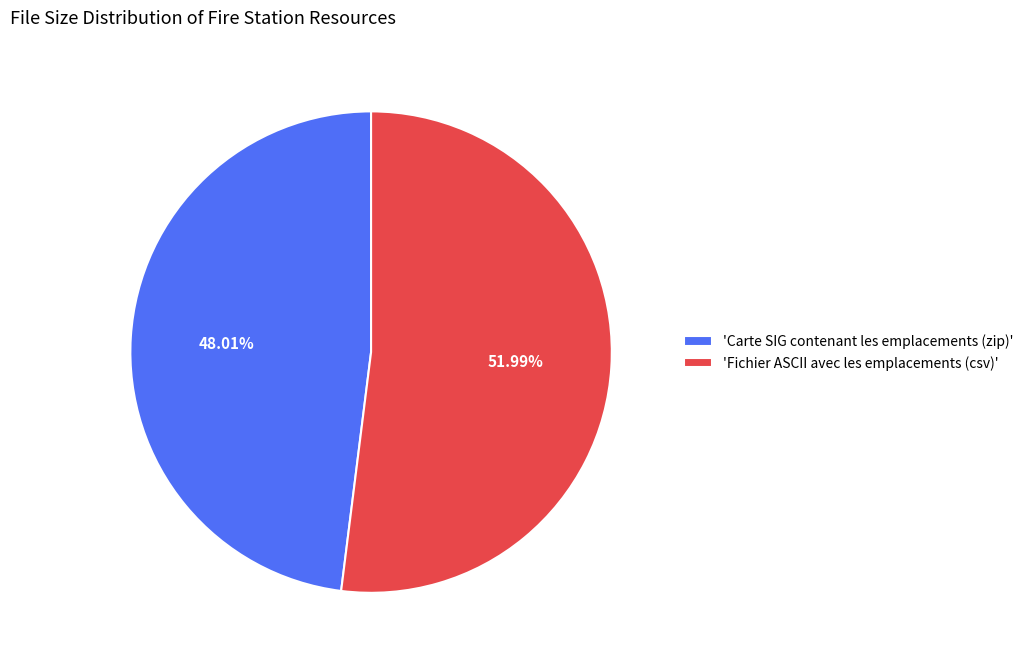

Which slice is the smallest?

'Carte SIG contenant les emplacements (zip)'